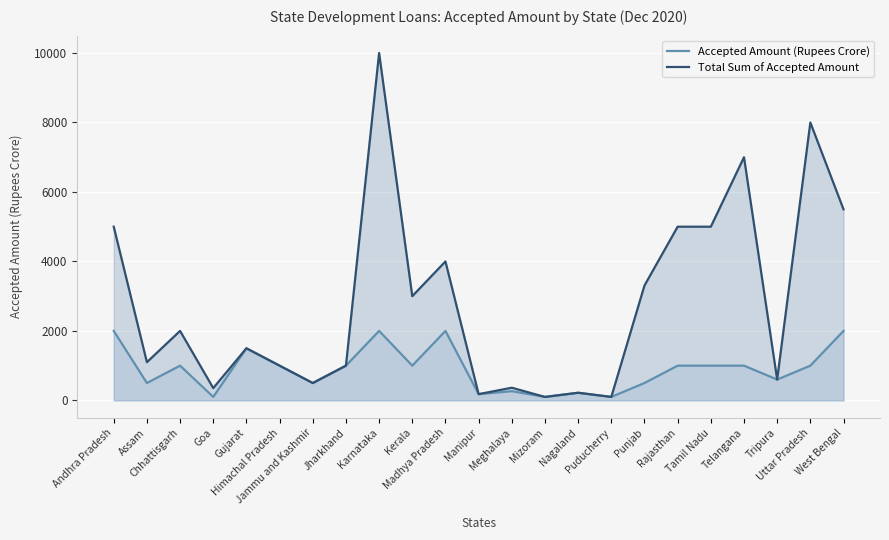

Does the chart display data point markers on the line(s)?

No